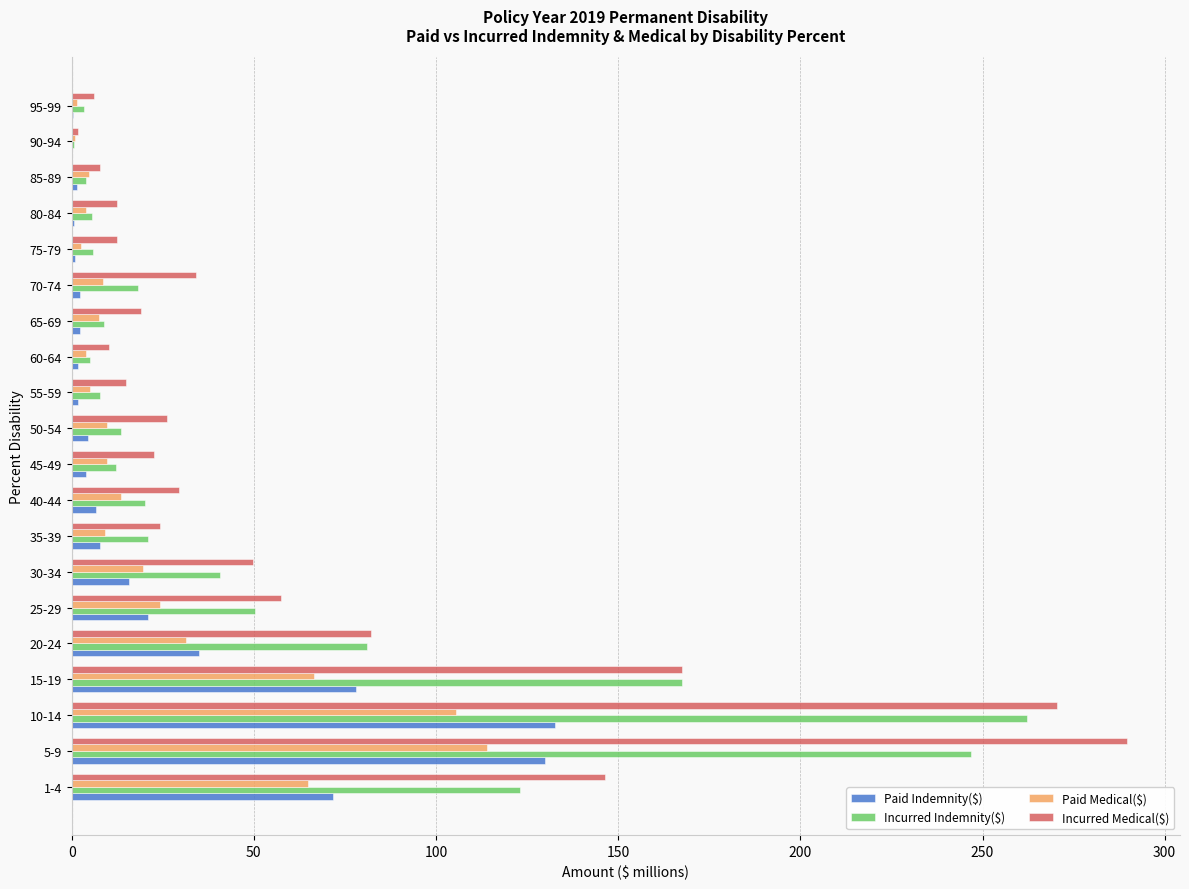

The Paid Medical($) series shows 54.5 at 5-9. True or false?

False